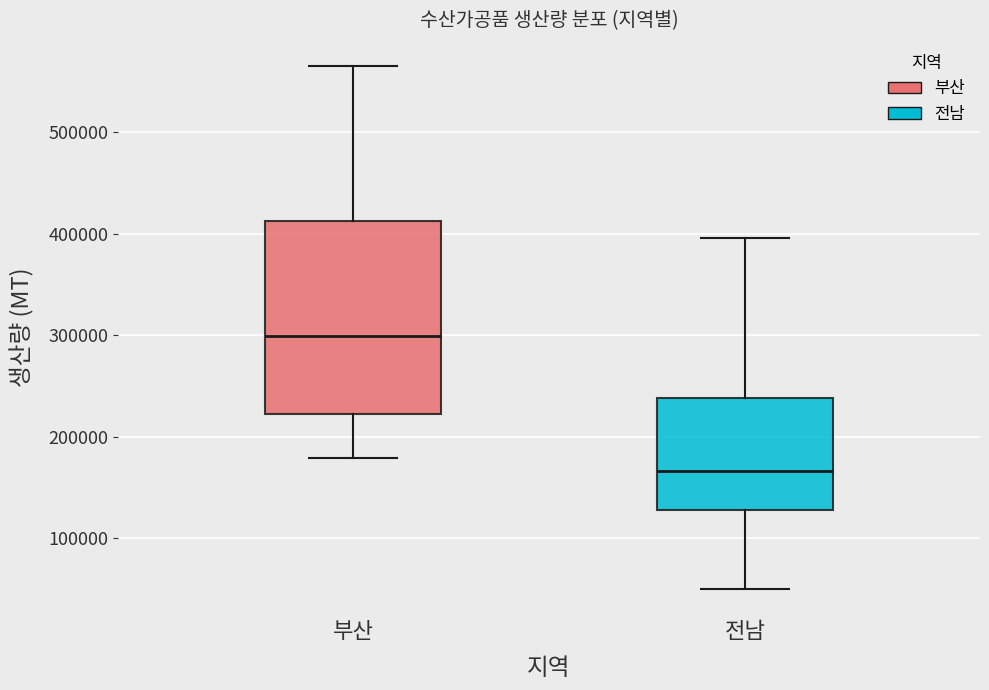

Reading left to right, read every box against the y-axis: the position of its median line, the range the box covers, and the ends of its whiskers. The values are not printed on the chart, so give them approximately, as read against the axis.

부산: median 300000, box 220000 to 410000, whiskers 180000 to 570000
전남: median 170000, box 130000 to 240000, whiskers 50000 to 400000